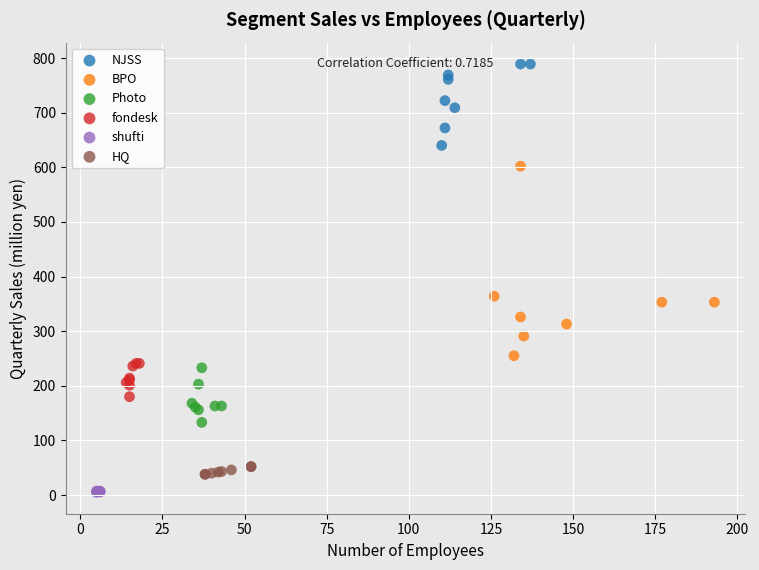

Which series contains the lowest Y value?

shufti